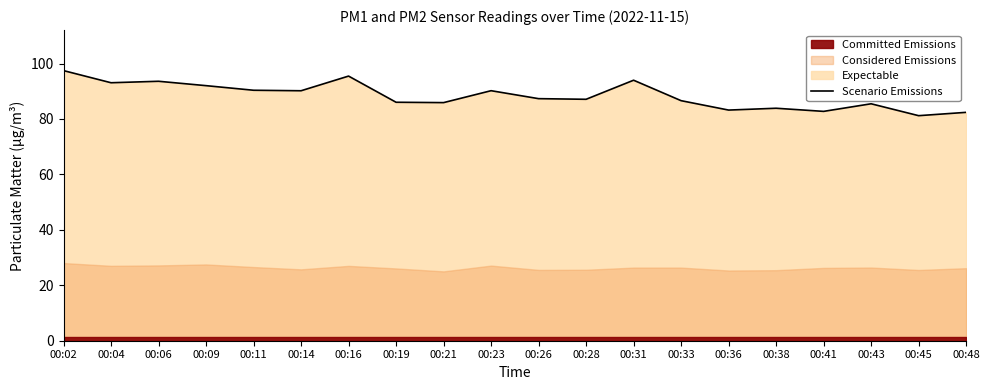

Read the value at 00:11.

90.4